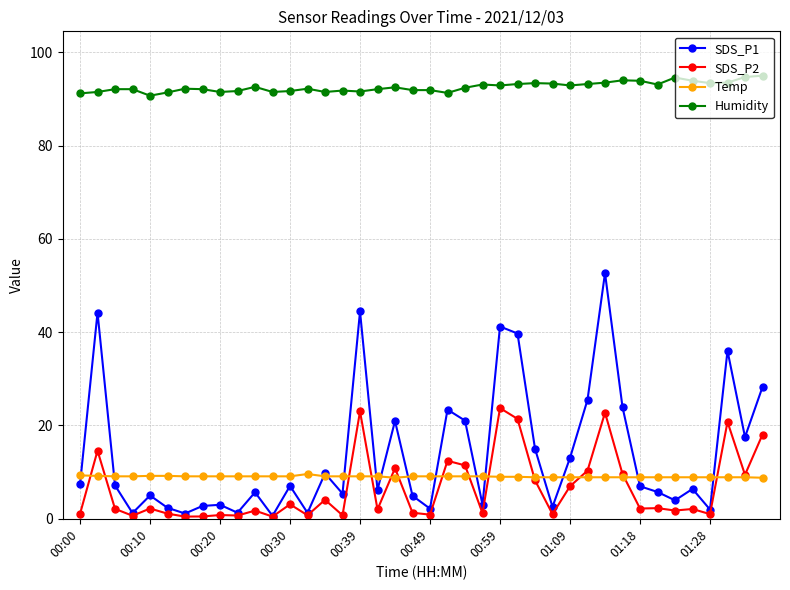

What are all the series names shown in the legend?

SDS_P1, SDS_P2, Temp, Humidity